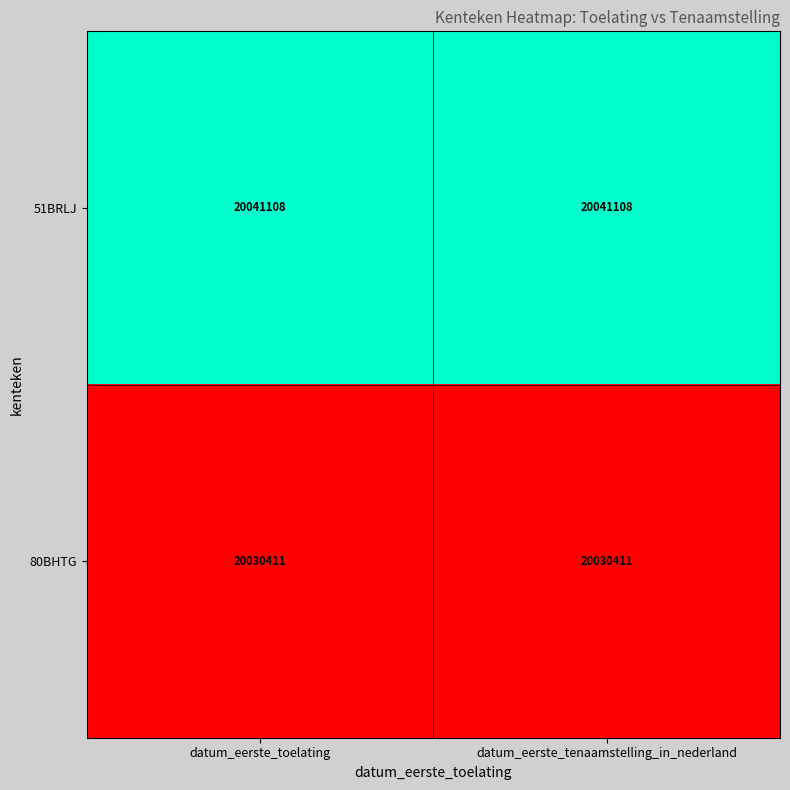

What is the average value of the 51BRLJ series?

20041108